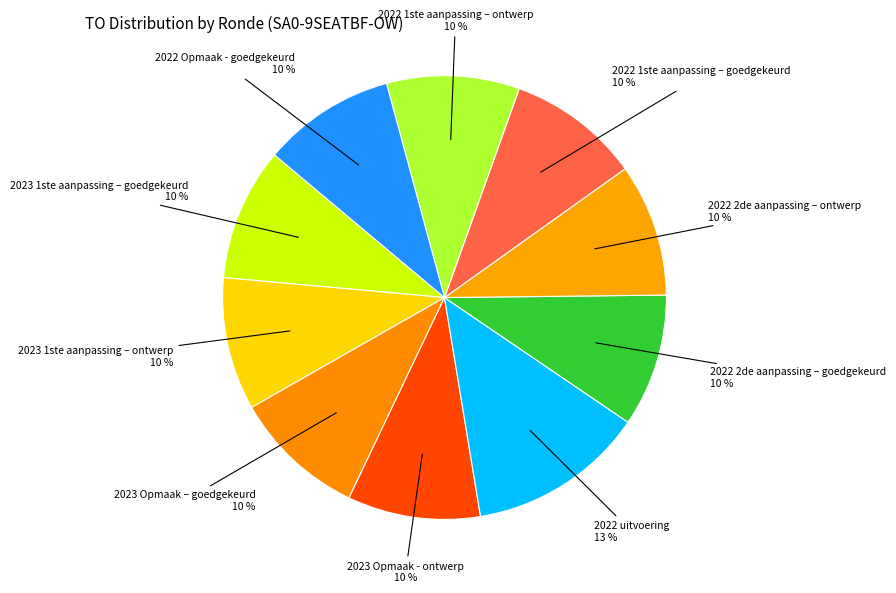

Is the sum of 2023 1ste aanpassing – goedgekeurd and 2022 2de aanpassing – goedgekeurd greater than half?

No